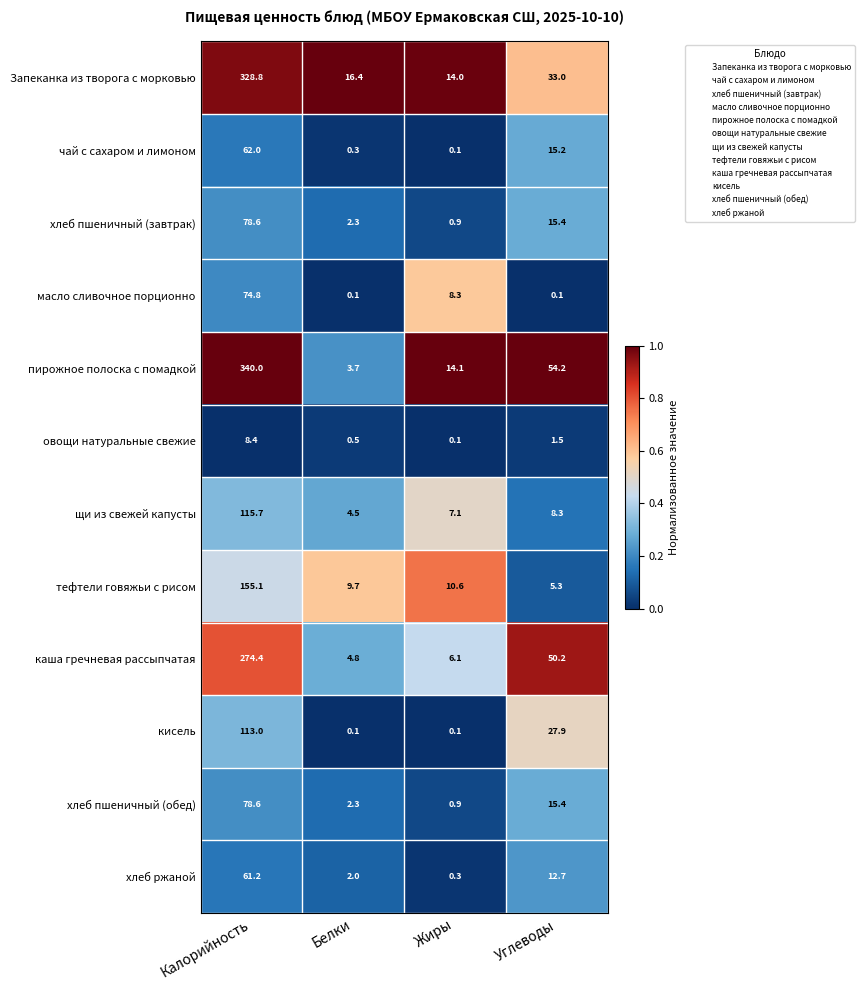

What is the maximum value shown in the chart?

340.0